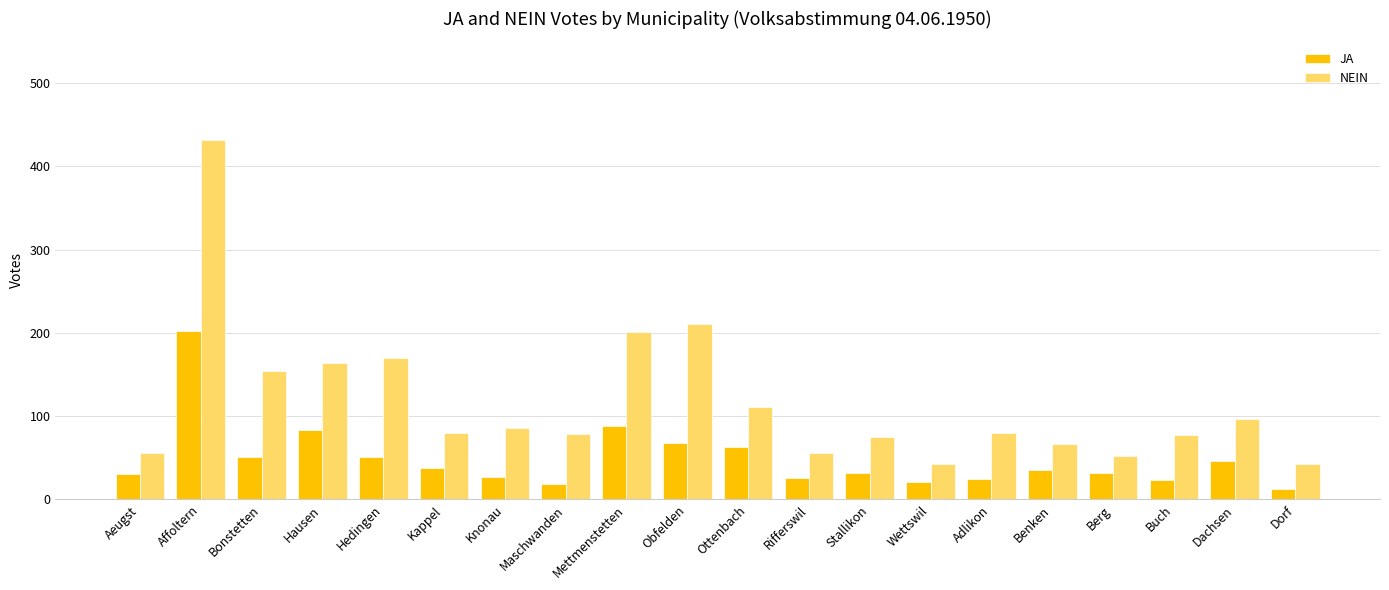

Which series has the largest total across all categories?

NEIN